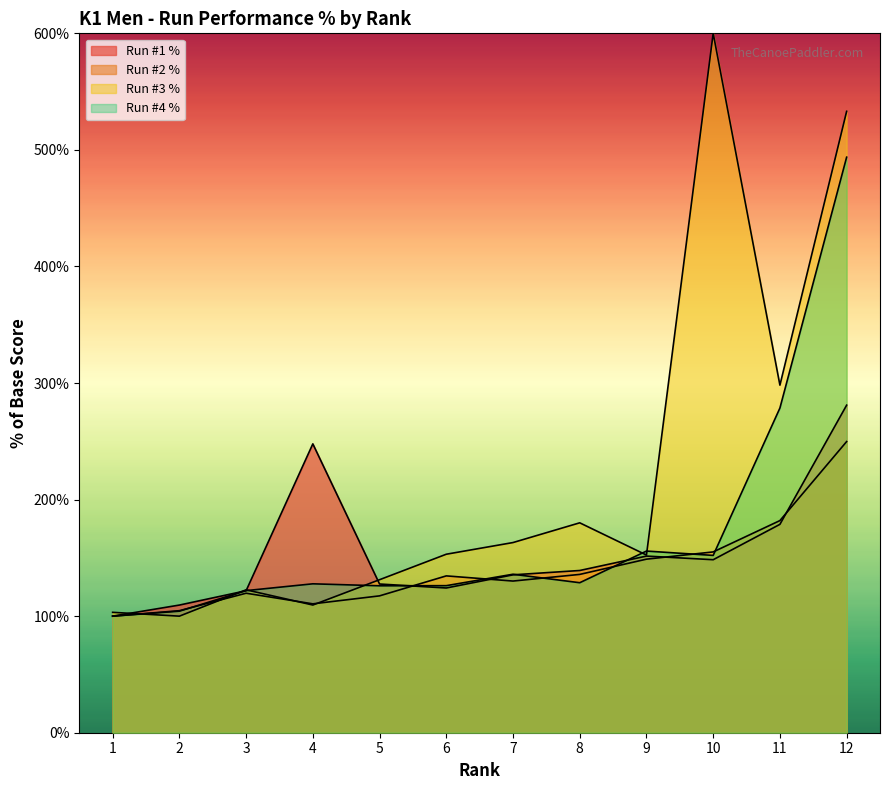

Rank the categories by Run #1 % value from highest to lowest.

12, 4, 11, 9, 10, 8, 7, 5, 6, 3, 2, 1